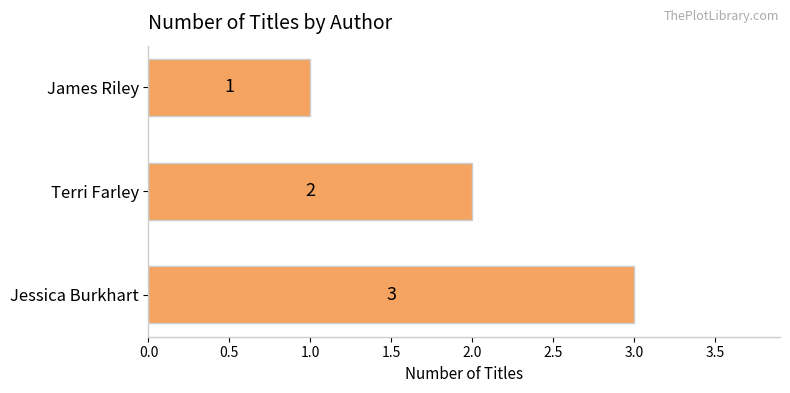

The chart shows a value of 2 at James Riley. True or false?

False